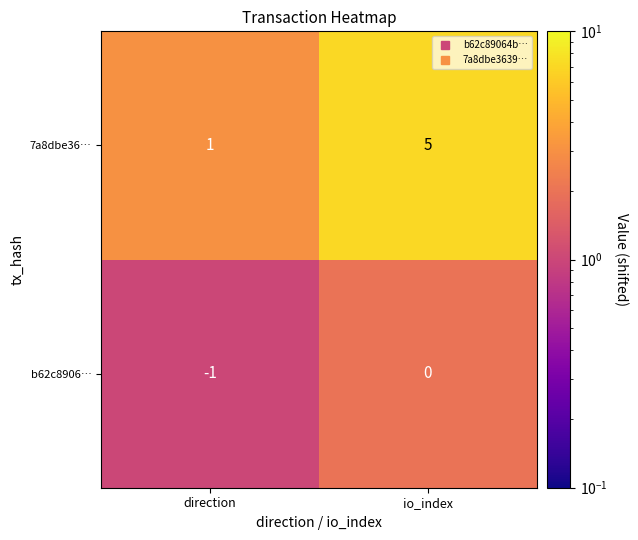

What is the minimum value shown in the chart?

-1